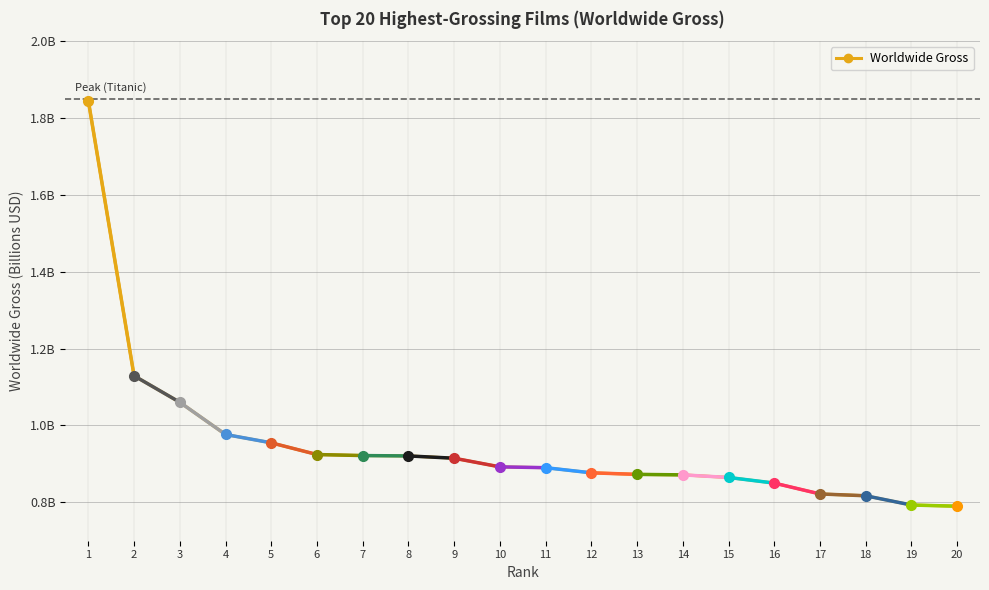

What is the sum of all values?

19.0